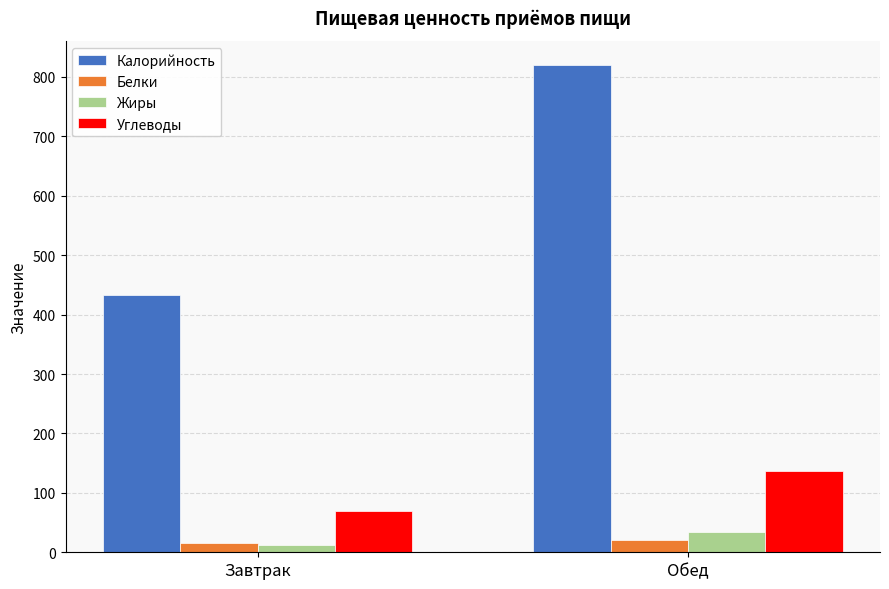

How many bars are there in total?

8